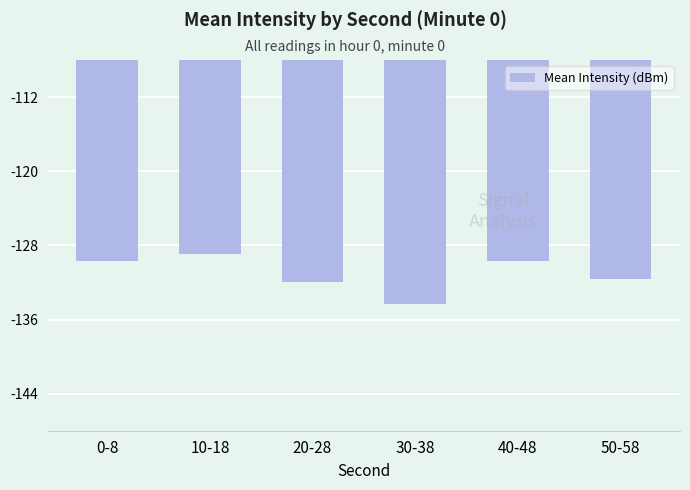

At which label does the data first exceed -129?

10-18